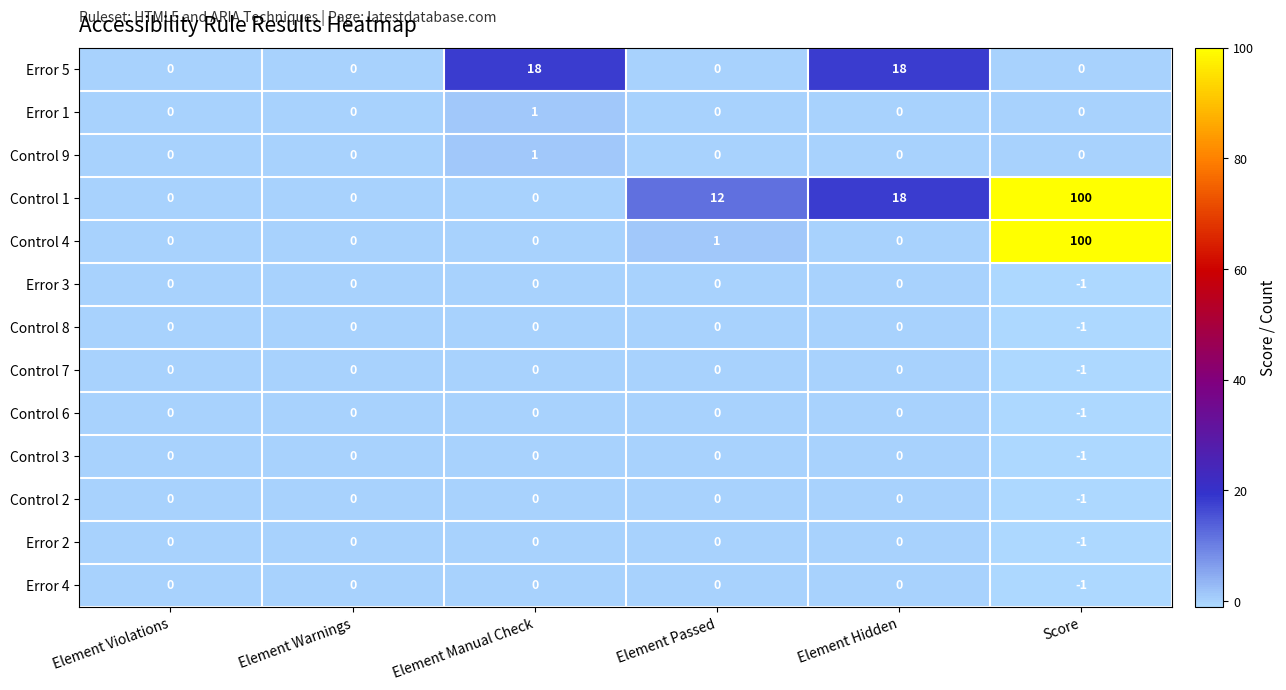

At how many categories does at least one series exceed 63?

1